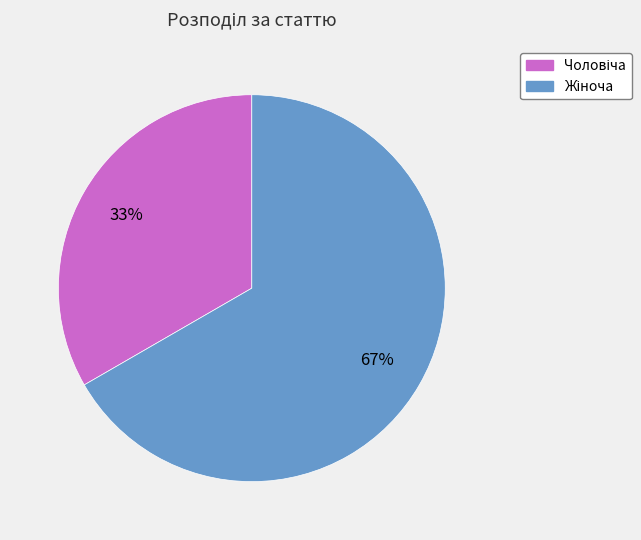

To the nearest percent, what is the average slice percentage?

50%